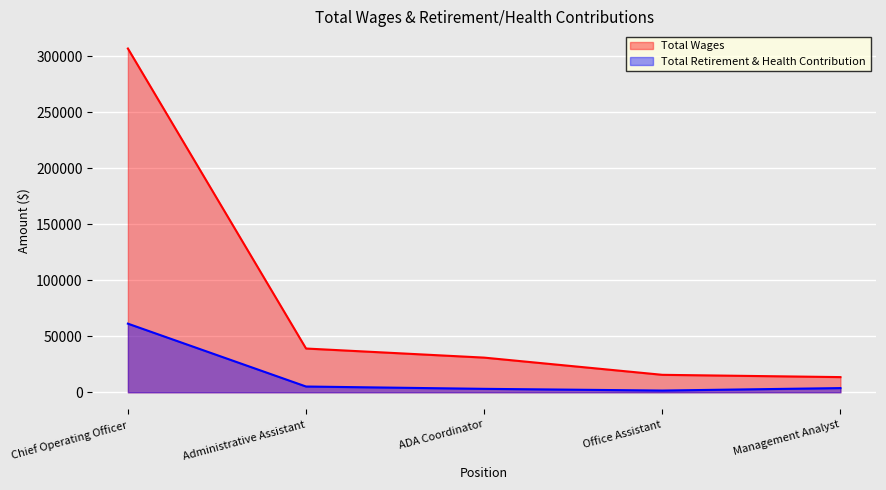

What is the sum of all Total Retirement & Health Contribution values?

74892